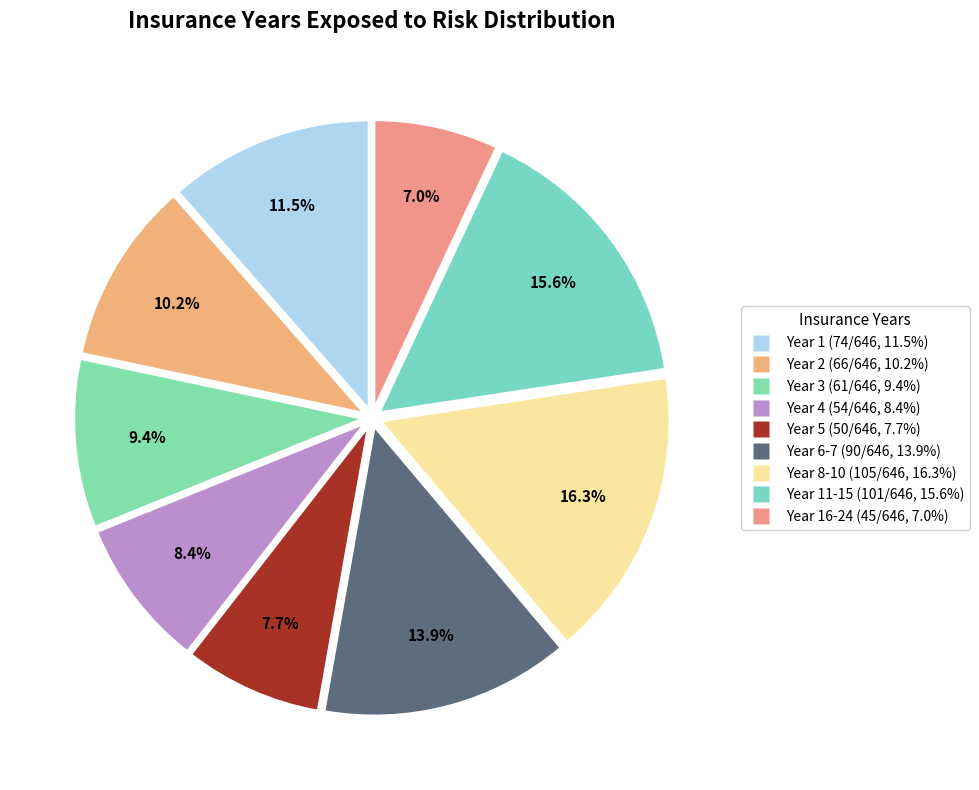

Rank the categories by value from highest to lowest.

8-10, 11-15, 6-7, 1, 2, 3, 4, 5, 16-24